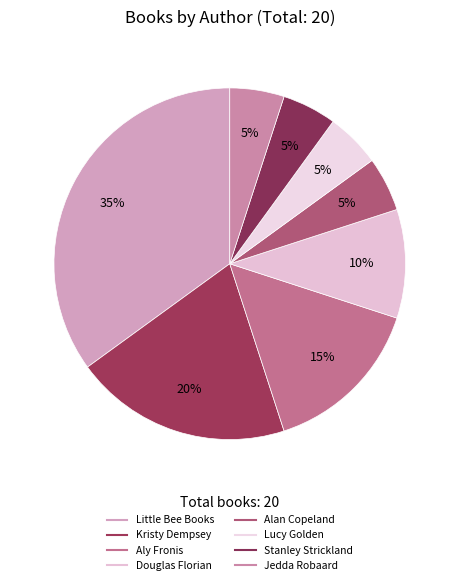

Do Kristy Dempsey and Jedda Robaard together represent more than half of the pie?

No